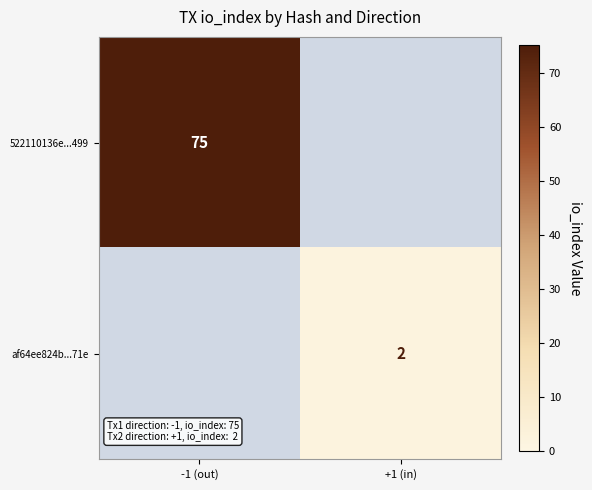

The 522110136e...499 series shows 75 at -1 (out). True or false?

True